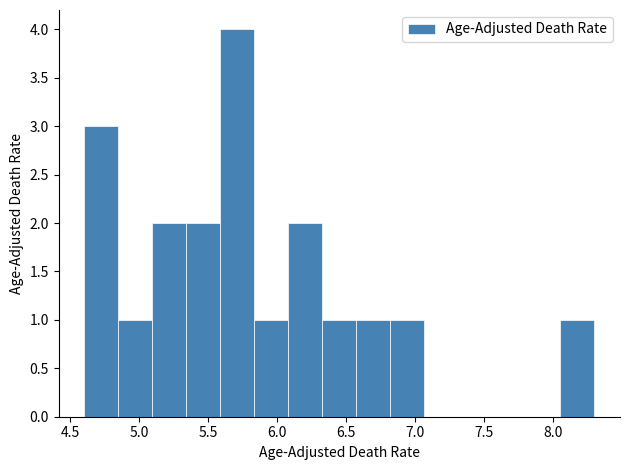

Over which range of the x-axis is the bar tallest?

5.60 to 5.85